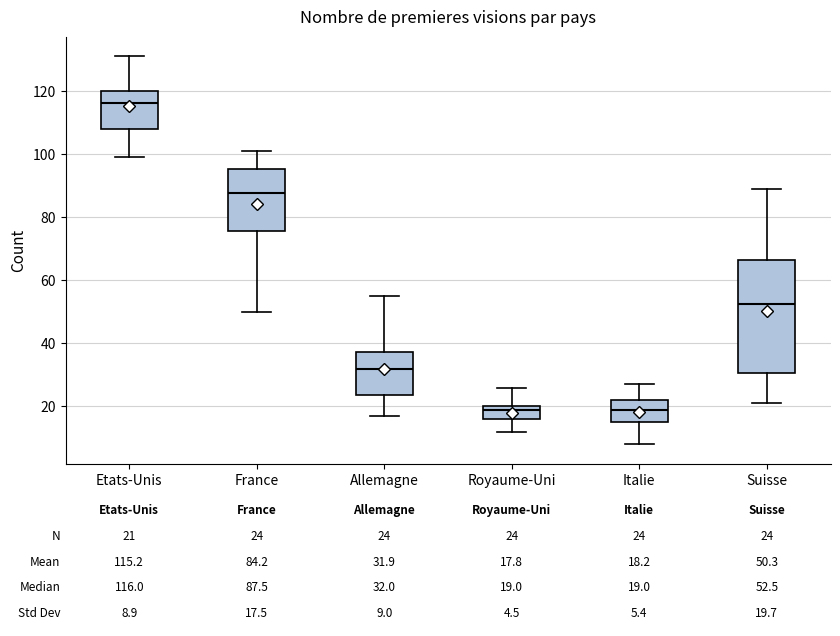

Comparing the boxes themselves (not the whiskers), which one is the tallest?

Suisse